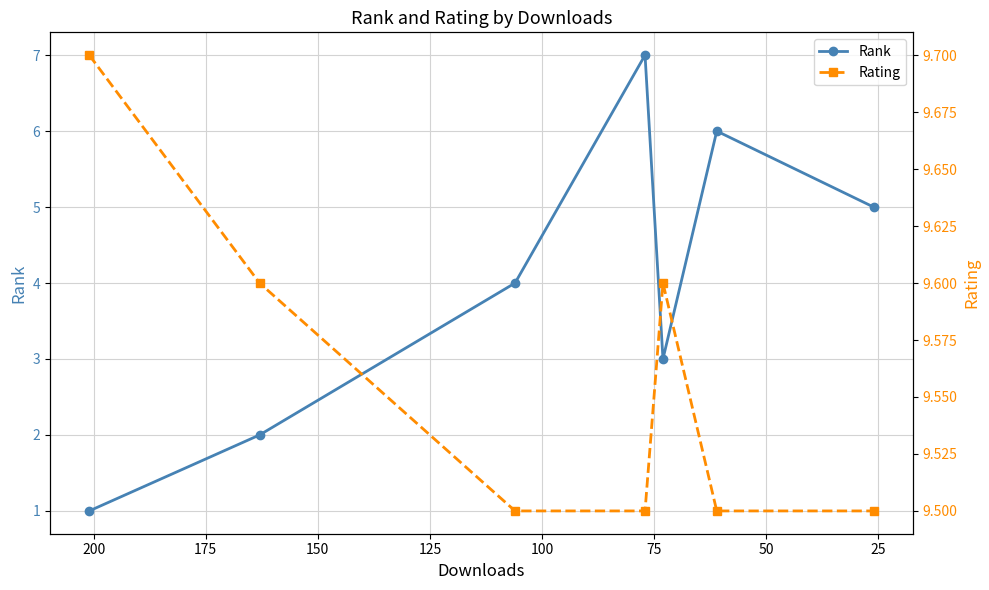

True or false: Rating and Rank cross at least once.

False